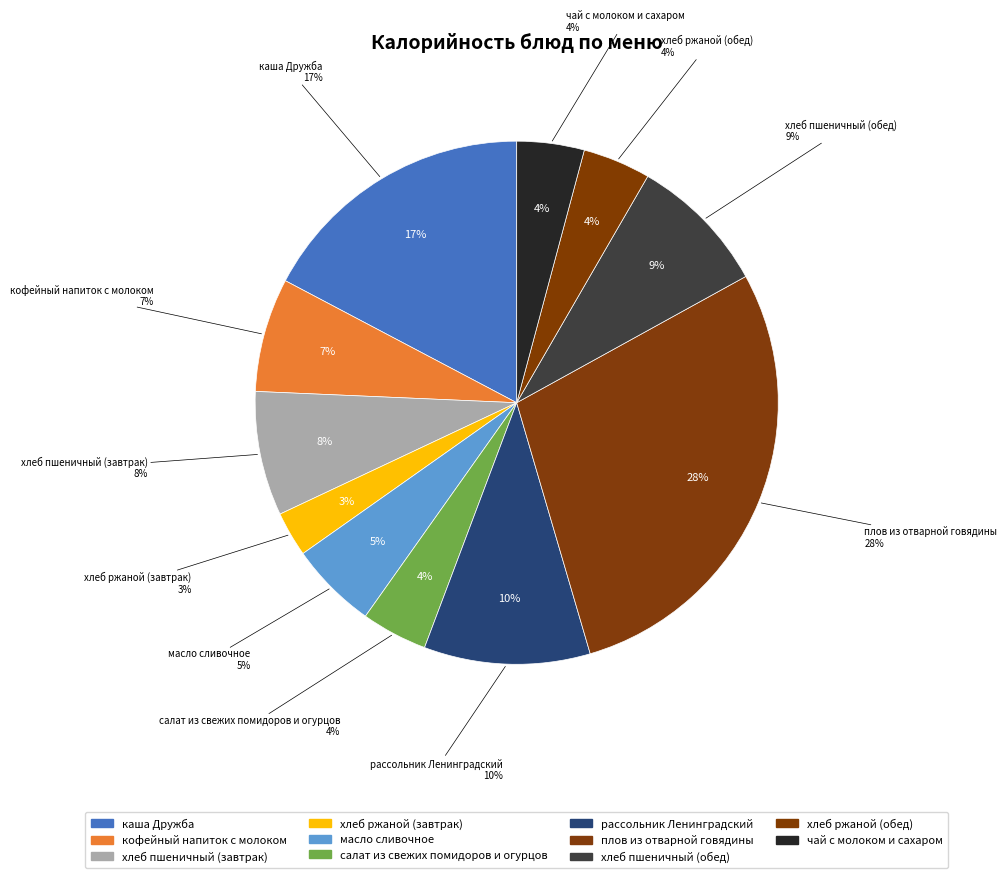

To the nearest percent, what percentage of the pie is кофейный напиток с молоком?

7%